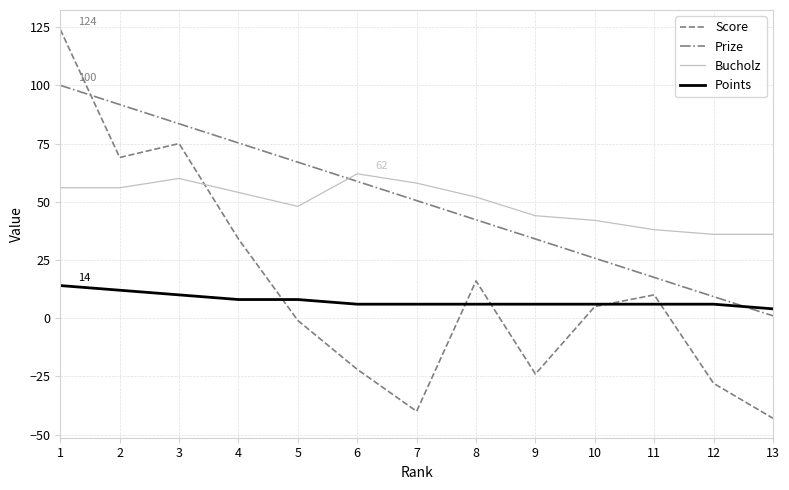

At 3, list the series in order from smallest to largest.

Points, Bucholz, Score, Prize